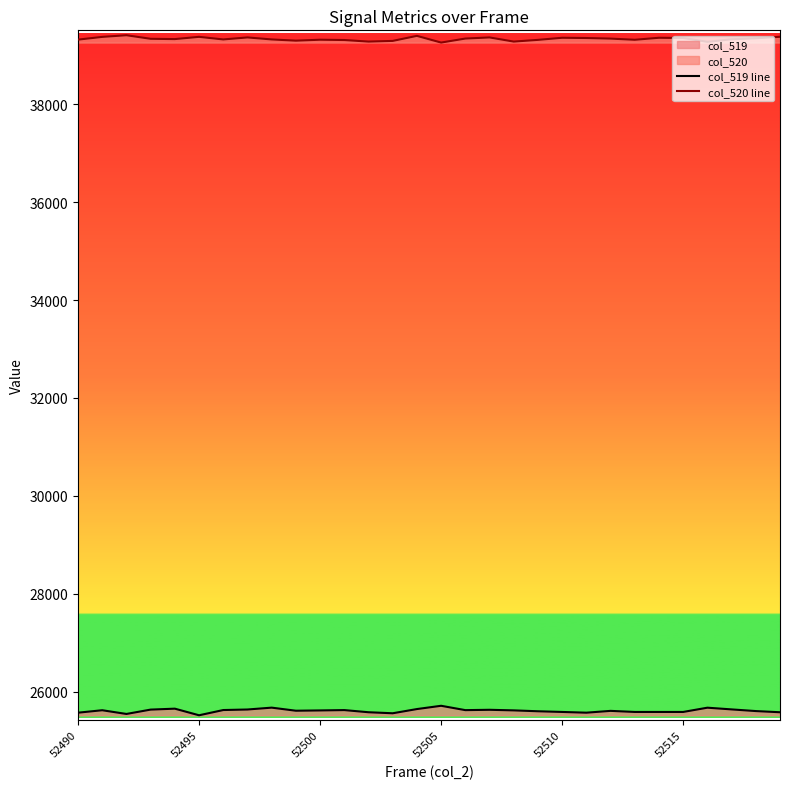

What is the difference between the highest and lowest values at 52495?

13863